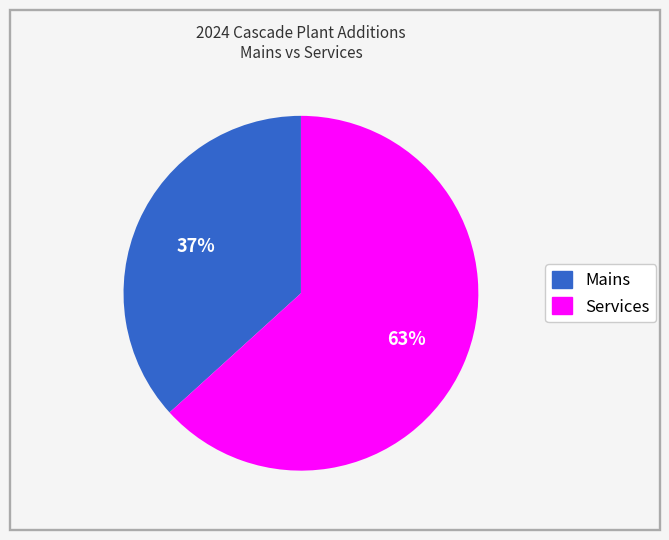

Is the sum of Mains and Services greater than half?

Yes